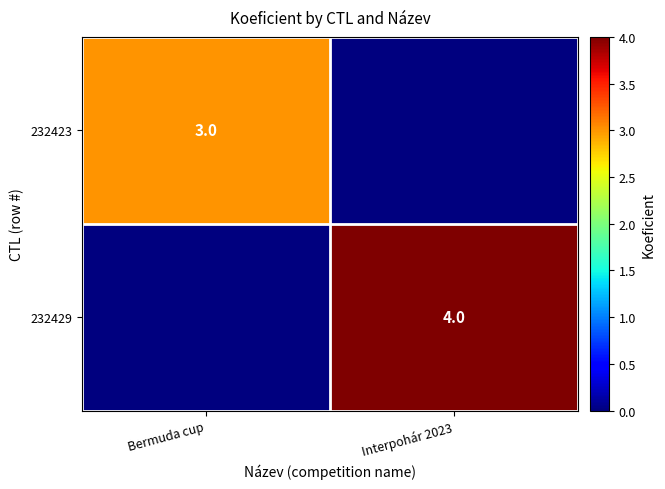

The value of 232429 at Interpohár 2023 is 4. True or false?

True